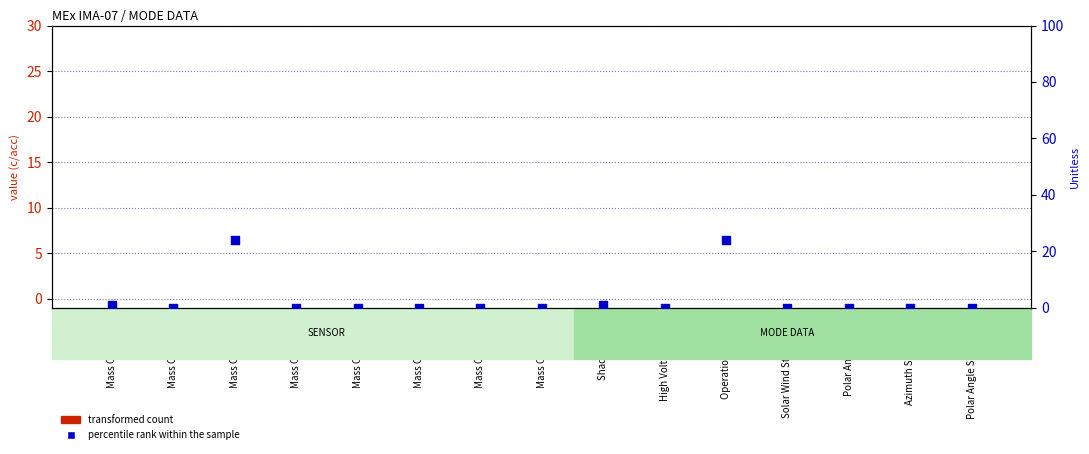

Is the value of percentile rank within the sample at High Voltage Mask greater than the value of transformed count at Mass Channel 0?

No